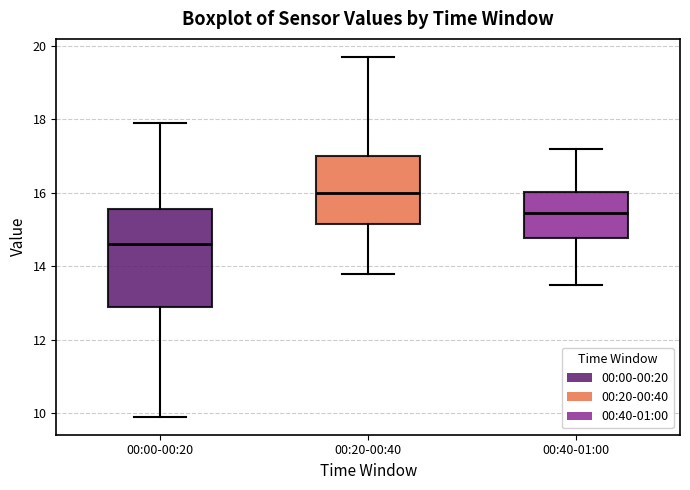

Reading left to right, transcribe this box plot: for each box, give where its median line is, the range the box spans, and where its two whiskers end, as read against the y-axis. The values are not printed on the chart, so give them approximately, as read against the axis.

00:00-00:20: median 14.6, box 12.8 to 15.6, whiskers 10.0 to 18.0
00:20-00:40: median 16.0, box 15.2 to 17.0, whiskers 13.8 to 19.8
00:40-01:00: median 15.4, box 14.8 to 16.0, whiskers 13.6 to 17.2